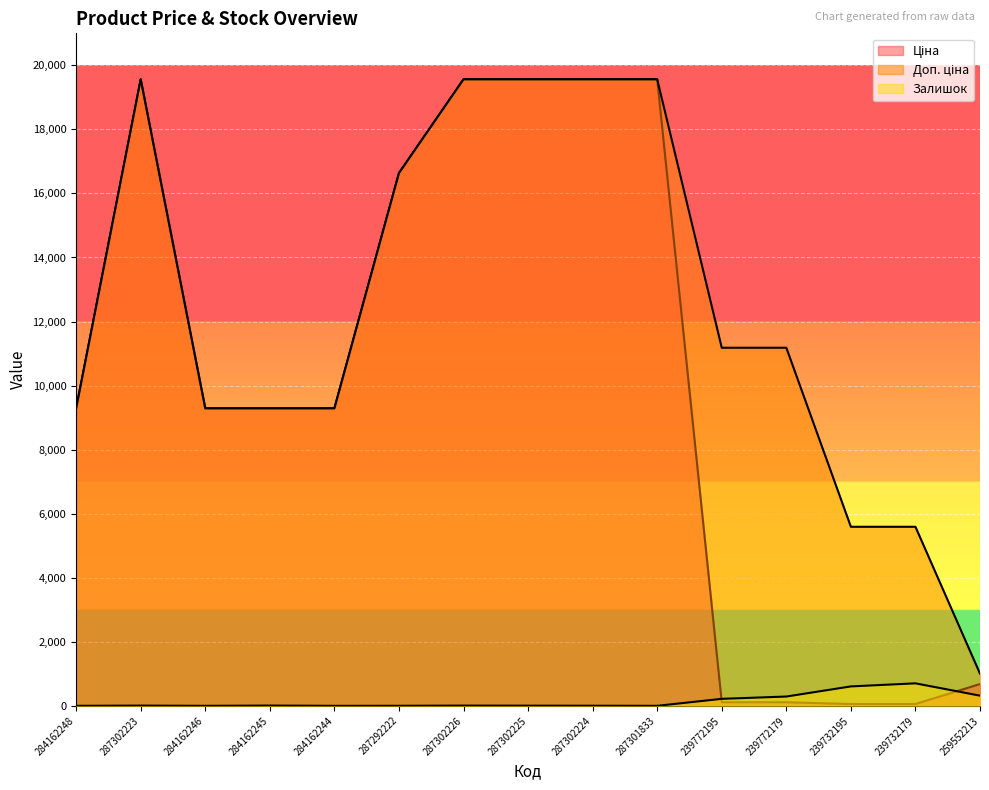

What is the lowest value of the Доп. ціна series?

1004.1